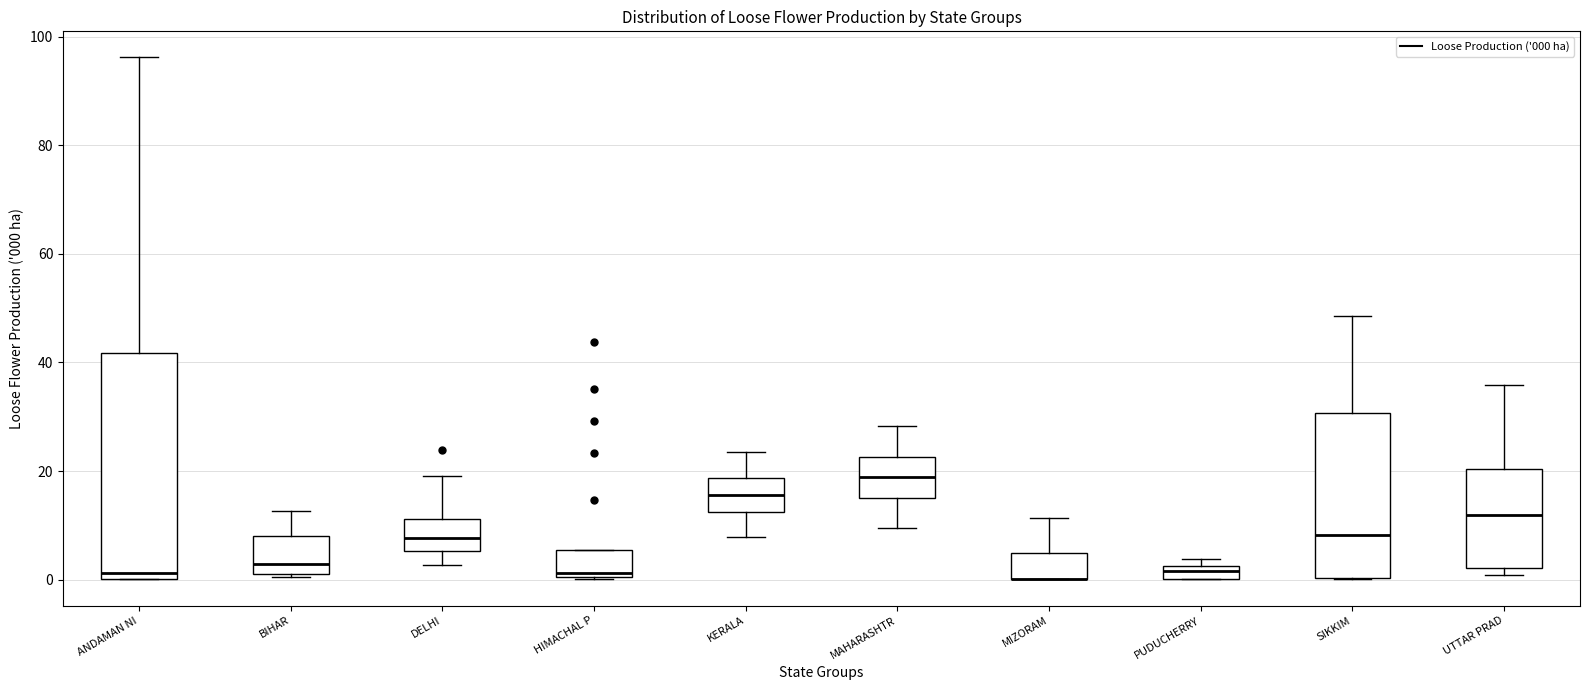

Where is the lower edge of the box for MIZORAM on the y-axis? The values are not printed on the chart, so give them approximately, as read against the axis.

0